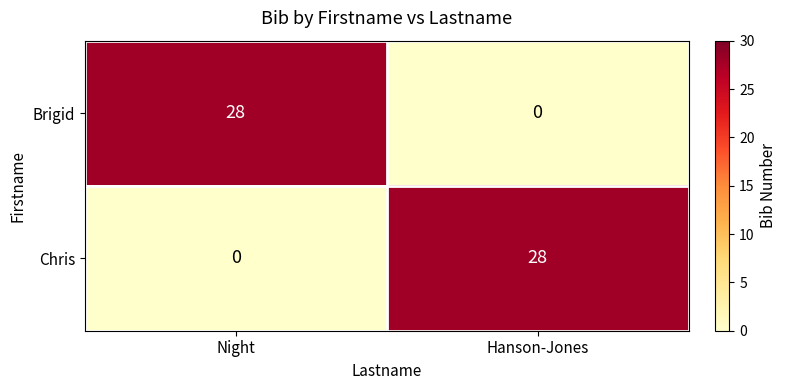

Read the Chris value at Hanson-Jones, to the nearest 5.

30